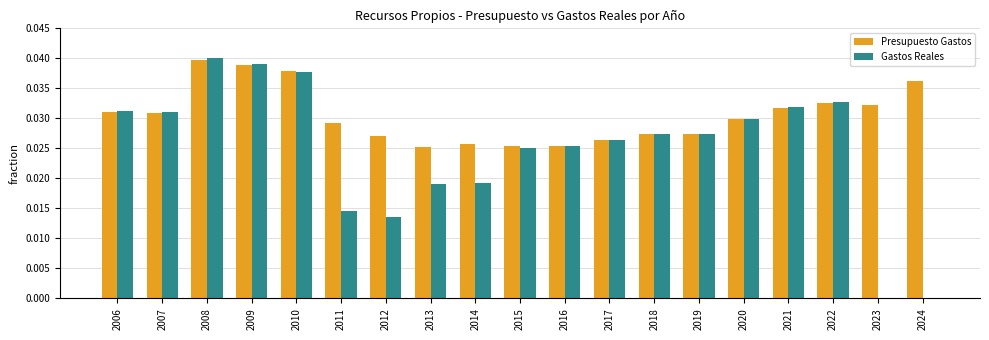

Is the value of Gastos Reales at 2006 greater than the value of Presupuesto Gastos at 2009?

No